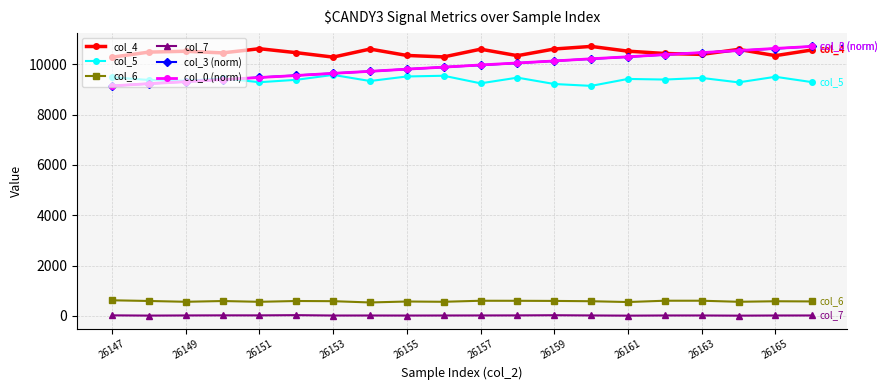

True or false: col_4 has more than 0 interior local peaks.

True